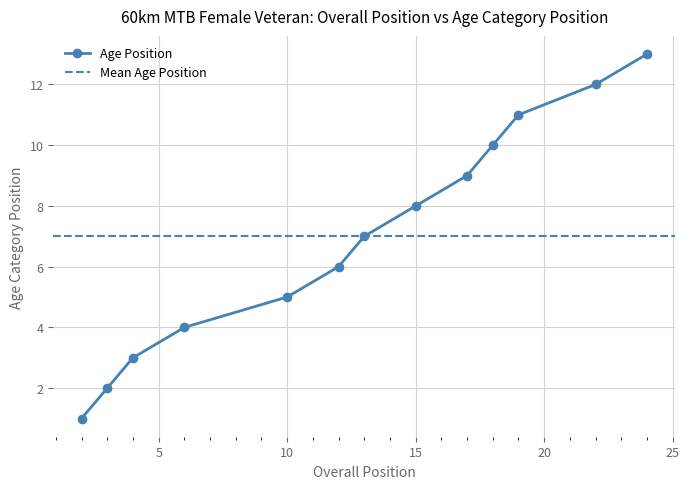

What is the maximum value shown in the chart?

13